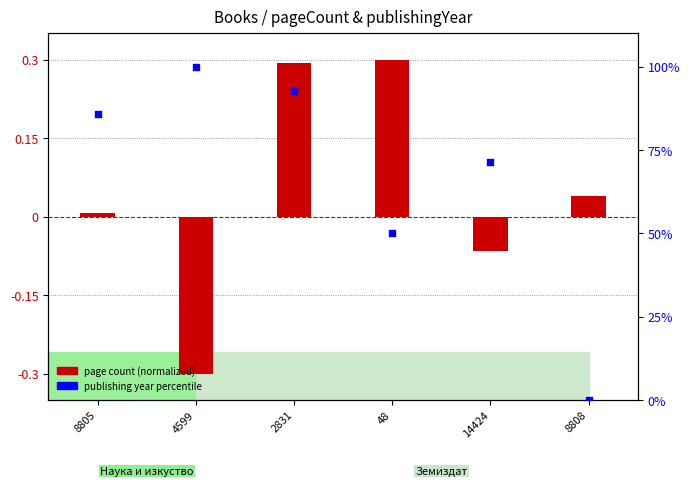

At which category is the sum across all series the highest?

4599